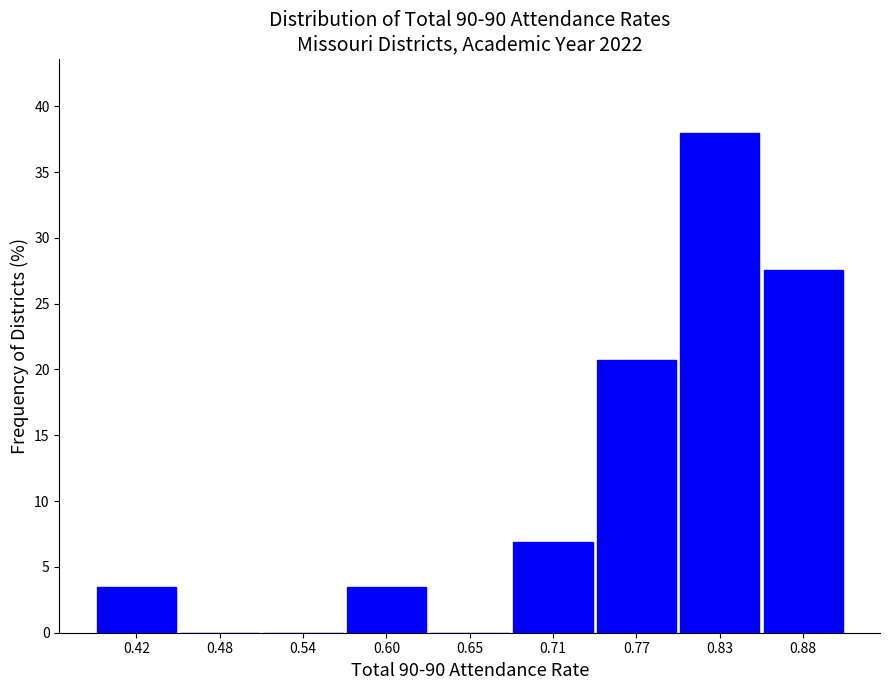

Reading left to right, list every bar in this chart as the range it spans on the x-axis followed by its height. Neither the bar edges nor the heights are printed on the chart, so give them approximately, as read against the axes.

0.40 to 0.45: 3.5
0.45 to 0.51: 0
0.51 to 0.57: 0
0.57 to 0.63: 3.5
0.63 to 0.68: 0
0.68 to 0.74: 7.0
0.74 to 0.80: 20.5
0.80 to 0.85: 38.0
0.85 to 0.91: 27.5